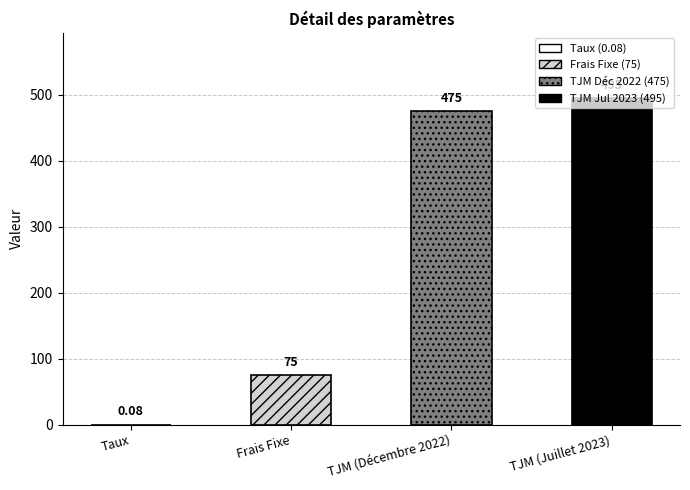

What is the sum of the values at TJM (Décembre 2022) and TJM (Juillet 2023)?

970.0